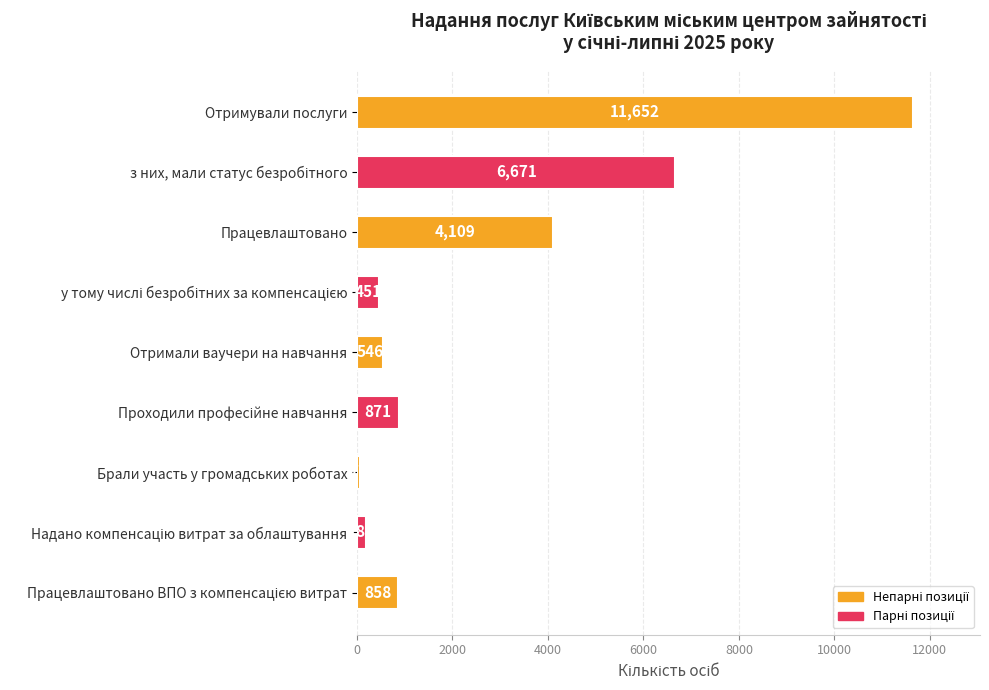

Count the number of categories in the chart.

9